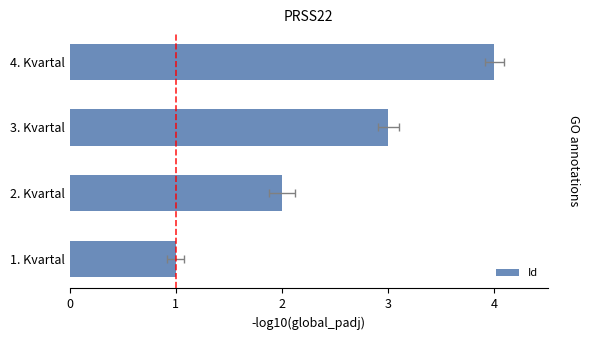

Reading left to right, transcribe all the data shown in this chart.

1	2	3	4